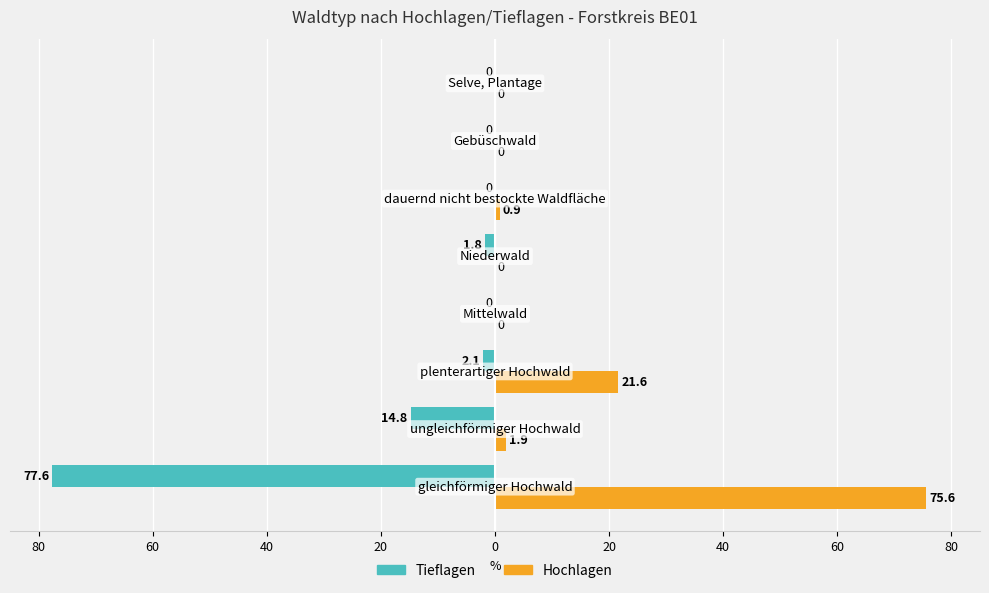

List the series in order of their overall mean, lowest first.

Tieflagen, Hochlagen